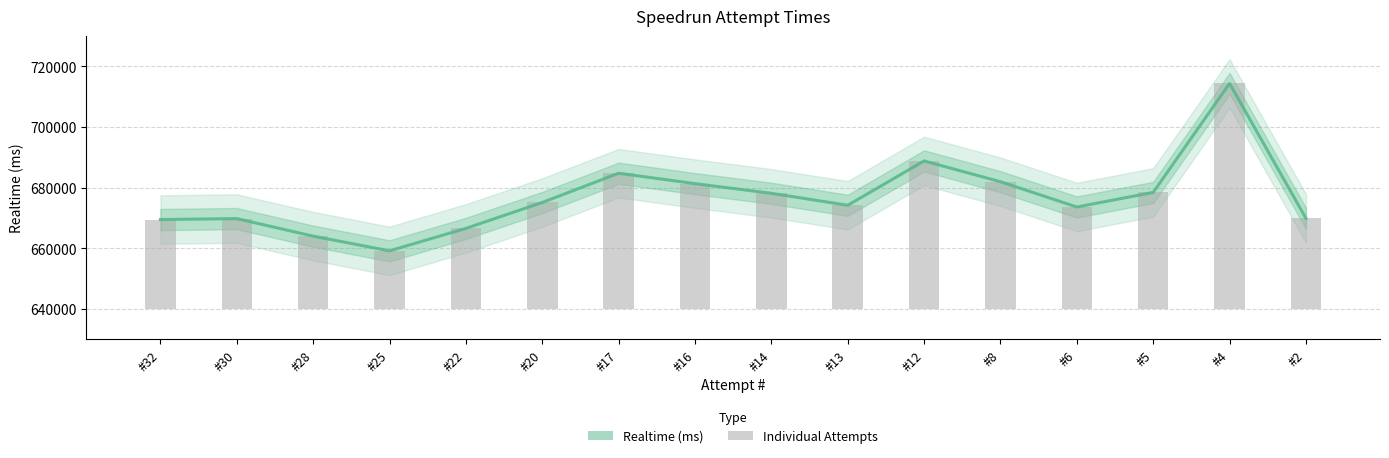

What is the difference between the second highest and minimum values?

29665